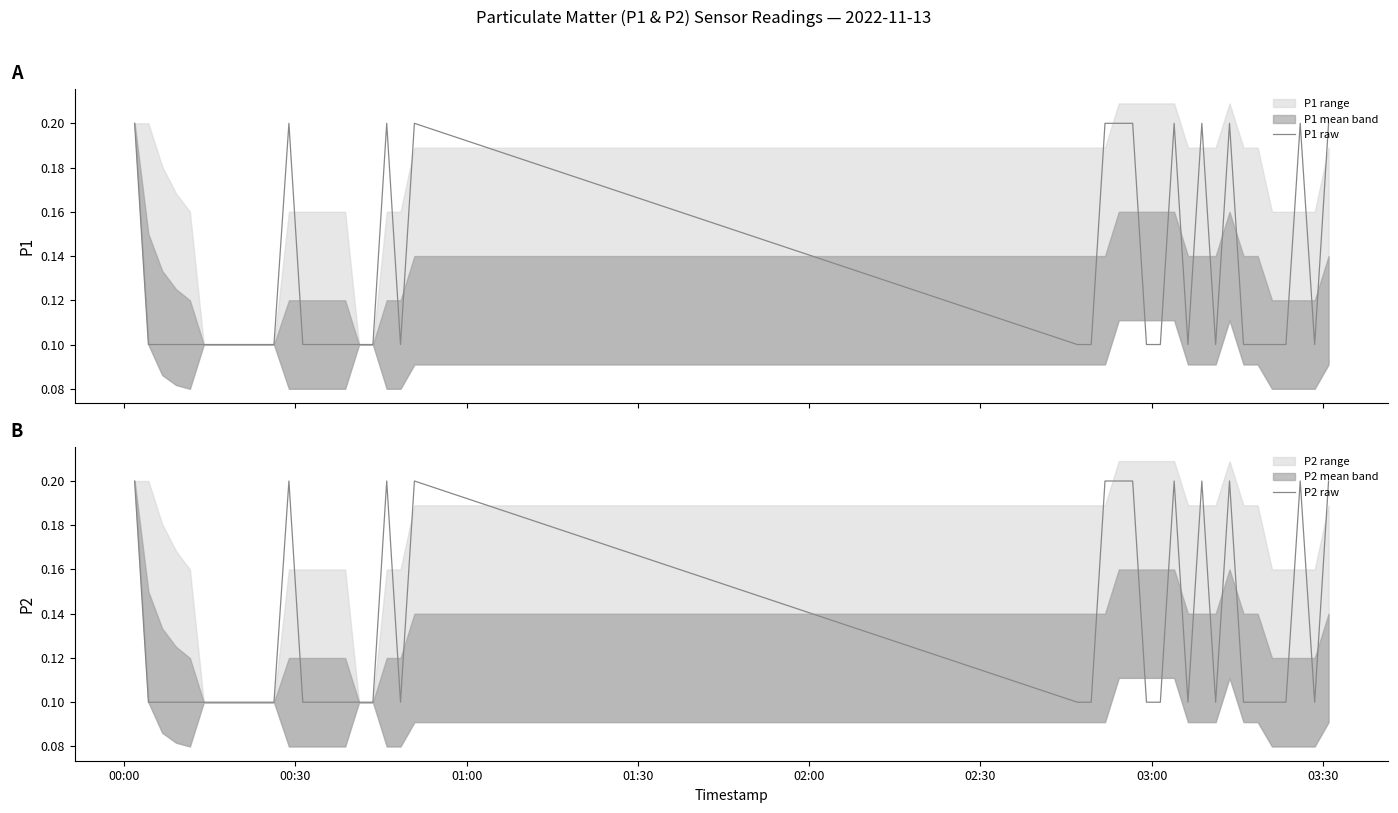

Where is P2 raw nearest to the value 0?

00:30